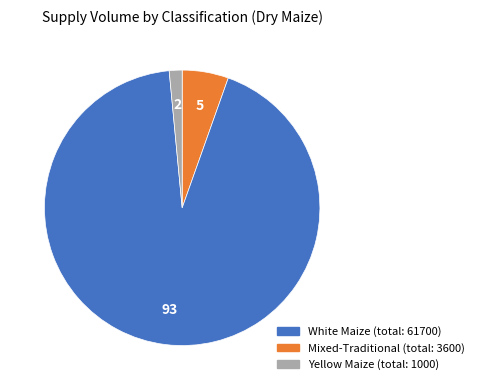

Is there any slice that represents more than half of the pie?

Yes